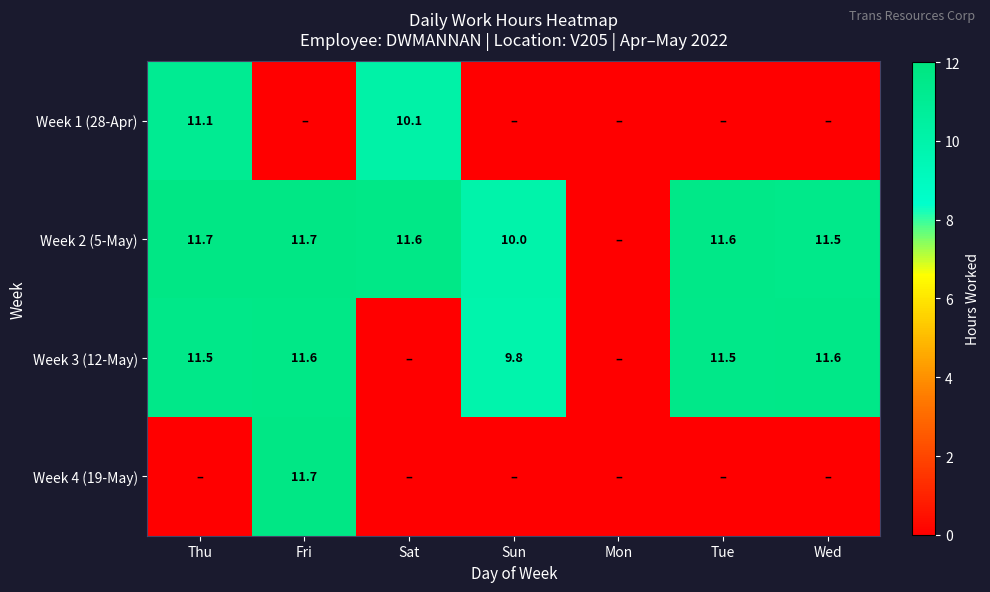

The Week 3 (12-May) series shows 11.6 at Fri. True or false?

True